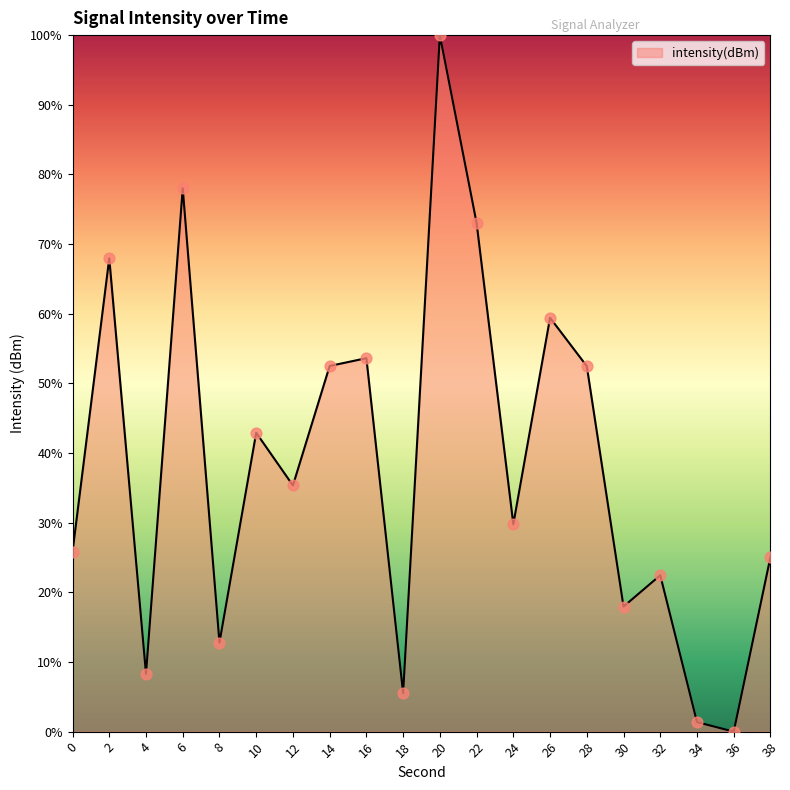

What is the change in value from 8 to 34?

-11.4